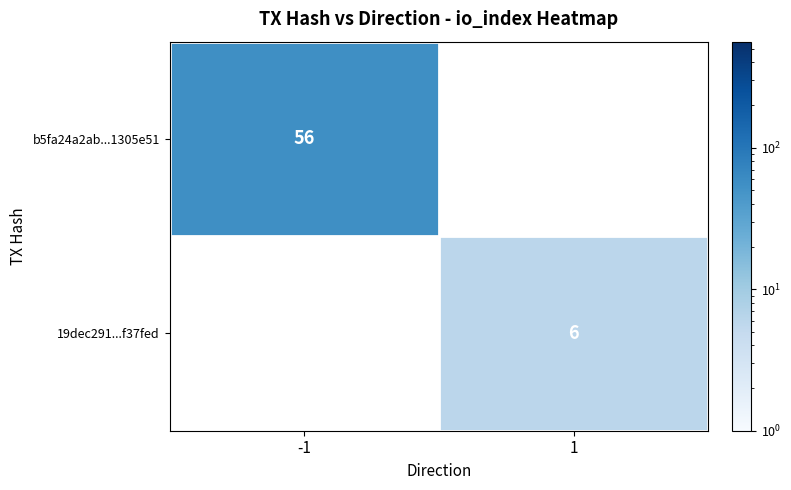

The value of 19dec291...f37fed at 1 is 2. True or false?

False